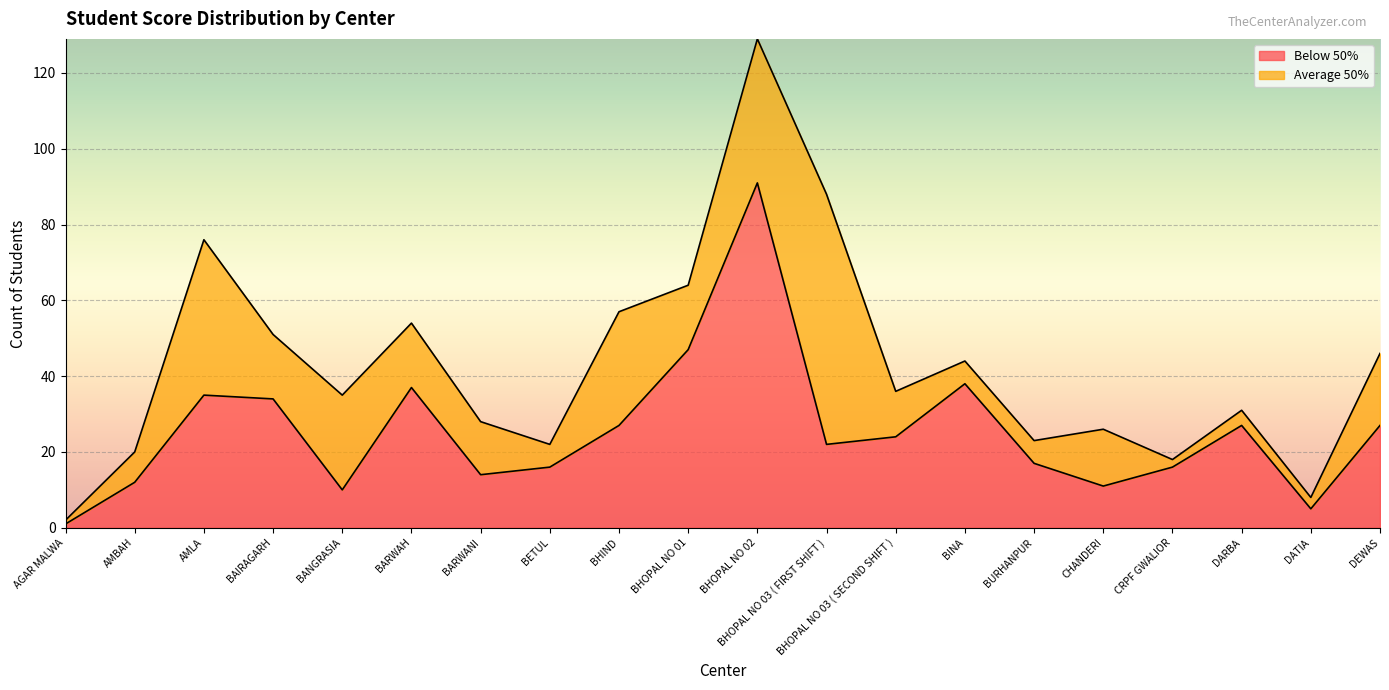

How many values in the Grand Total series exceed 36?

9